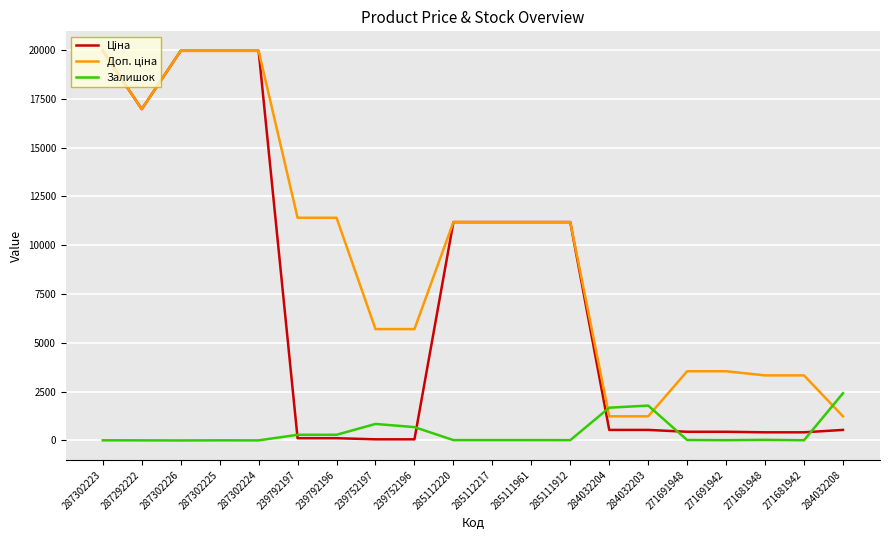

What is the total value across all series at 239792197?

11813.1